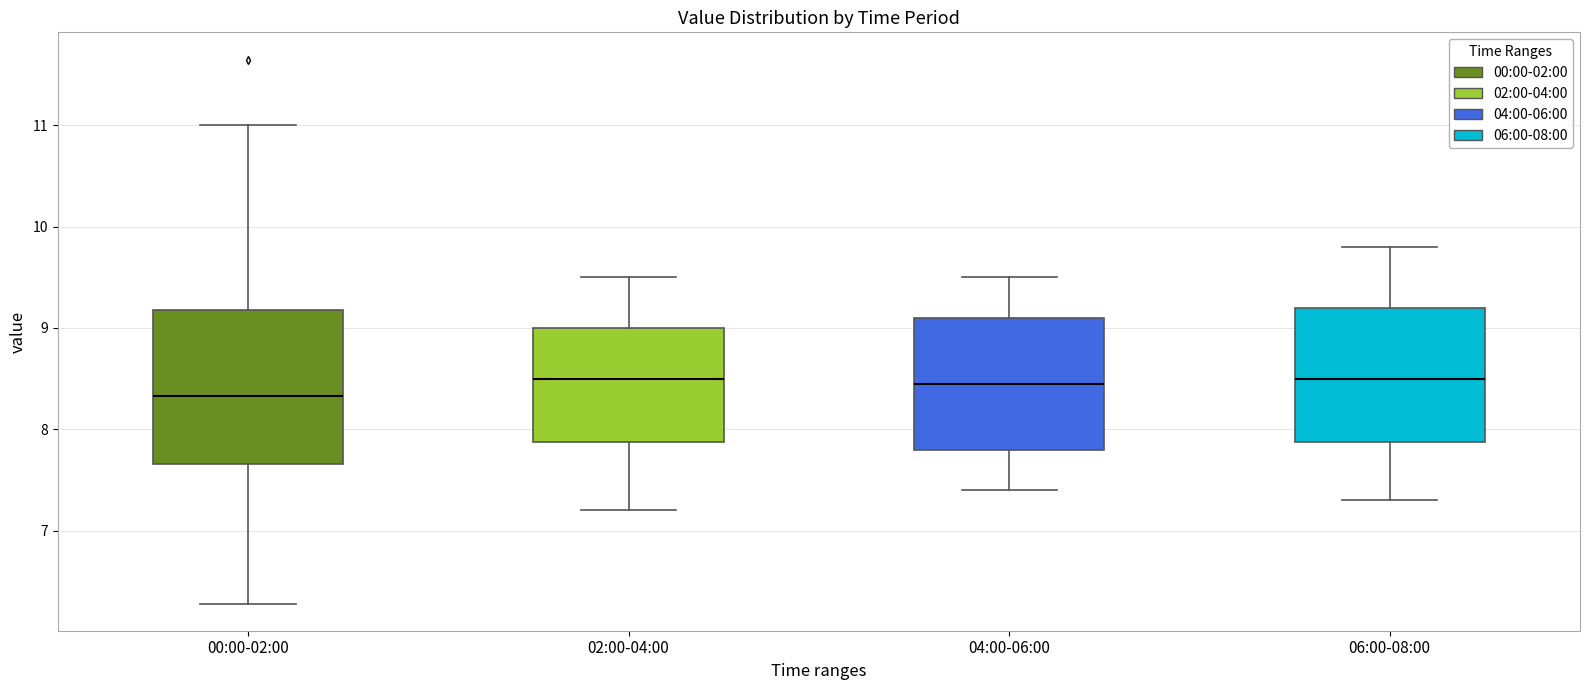

Reading left to right, transcribe this box plot: for each box, give where its median line is, the range the box spans, and where its two whiskers end, as read against the y-axis. The values are not printed on the chart, so give them approximately, as read against the axis.

00:00-02:00: median 8.3, box 7.7 to 9.2, whiskers 6.3 to 11.0
02:00-04:00: median 8.5, box 7.9 to 9.0, whiskers 7.2 to 9.5
04:00-06:00: median 8.5, box 7.8 to 9.1, whiskers 7.4 to 9.5
06:00-08:00: median 8.5, box 7.9 to 9.2, whiskers 7.3 to 9.8